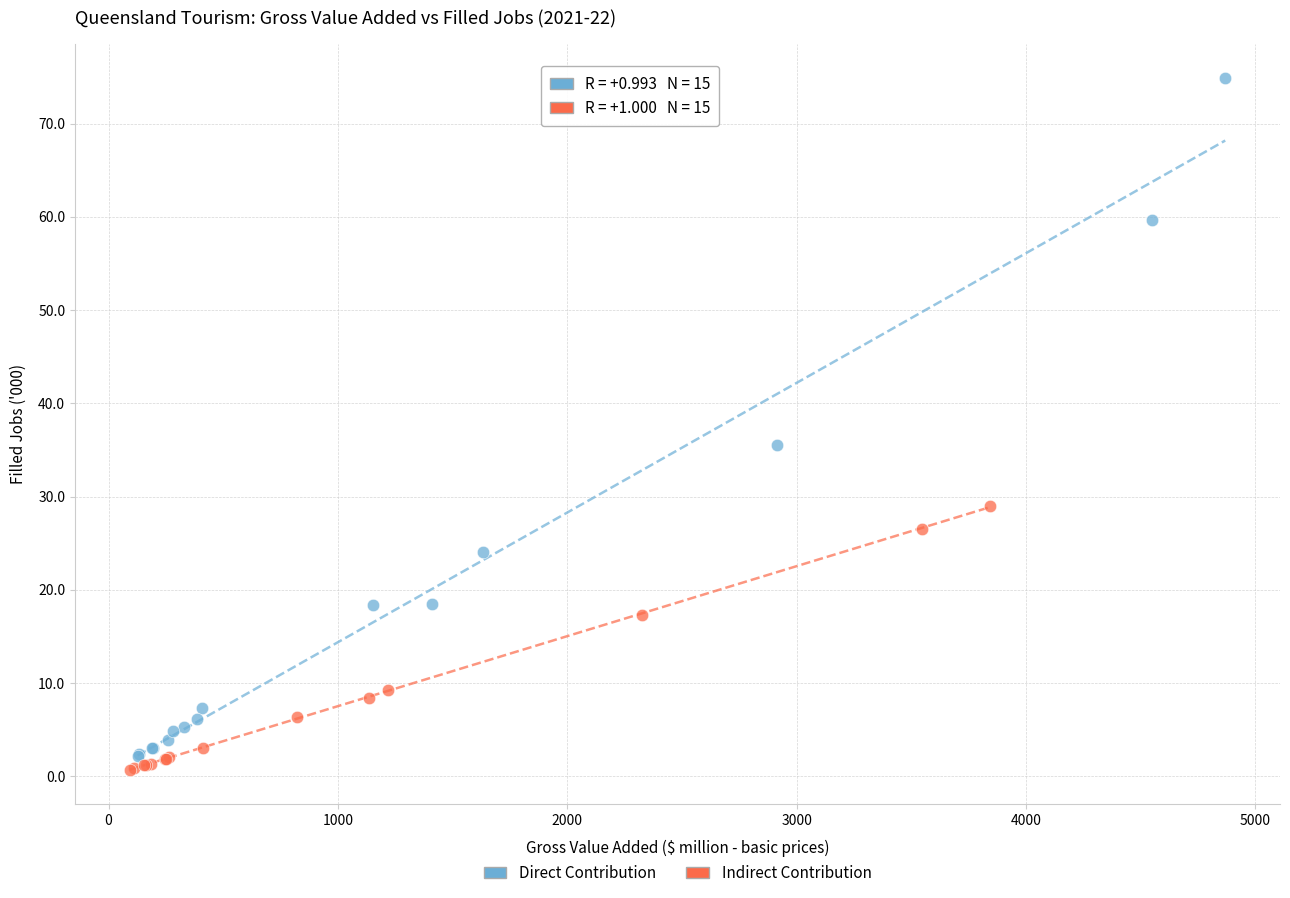

Which series reaches the minimum Y coordinate?

Indirect Contribution